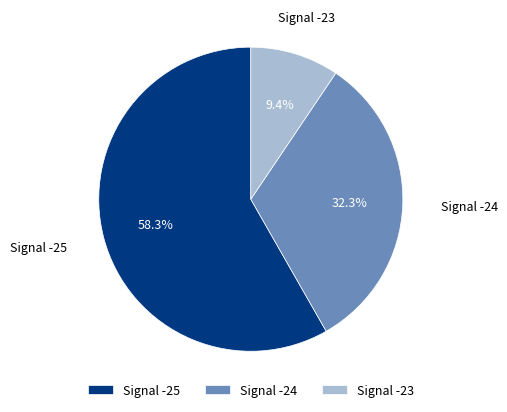

Which slice is the smallest?

Signal -23